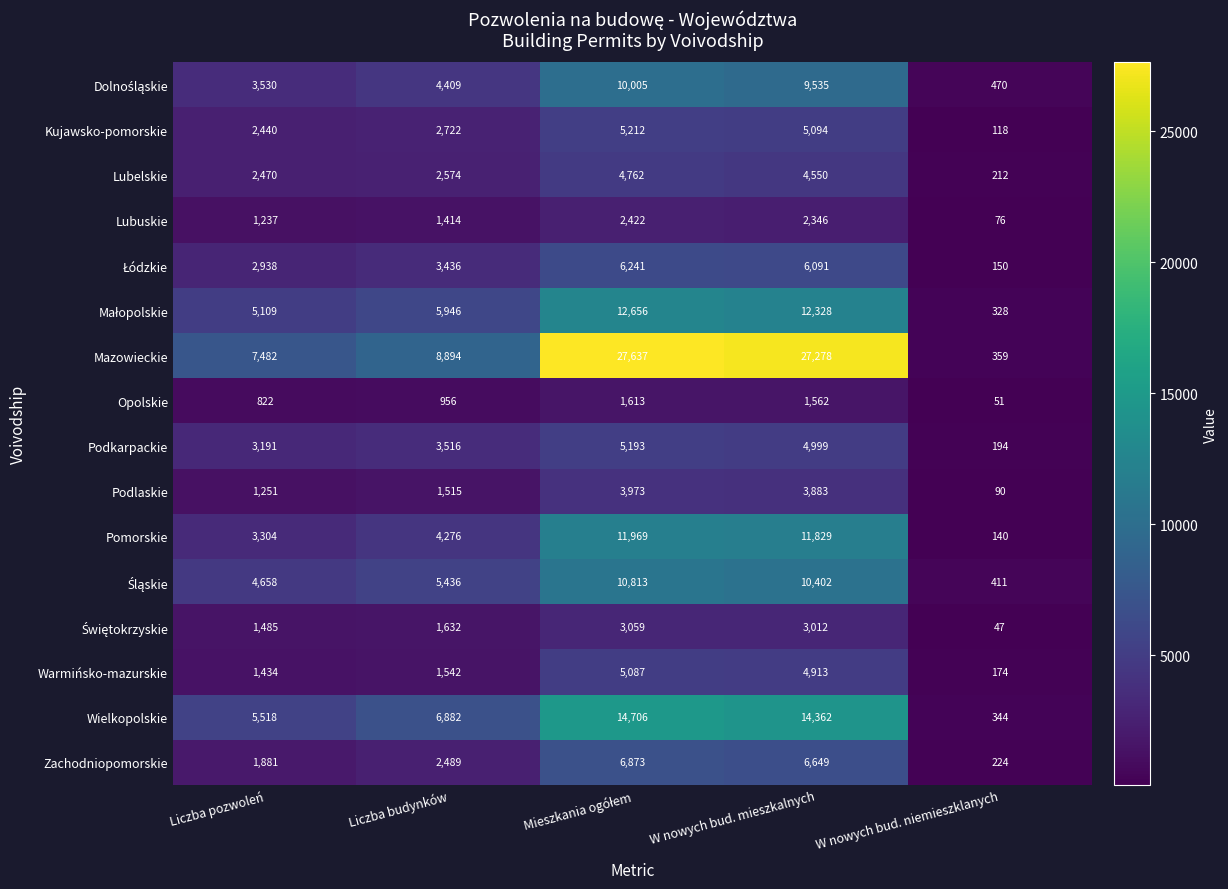

The Lubelskie series shows 7052 at W nowych bud. mieszkalnych. True or false?

False